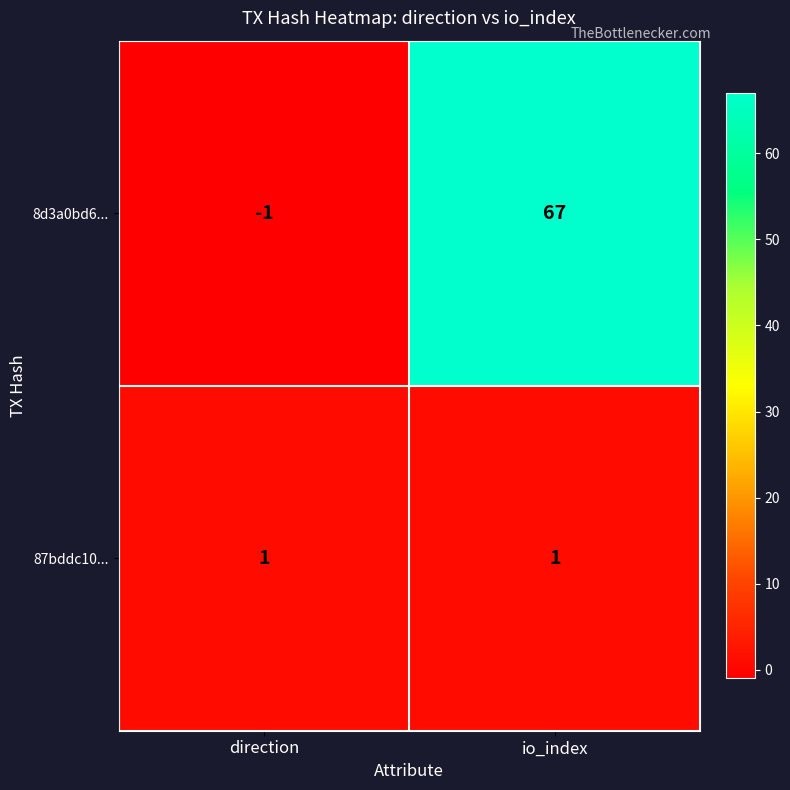

What is the greatest value displayed?

67